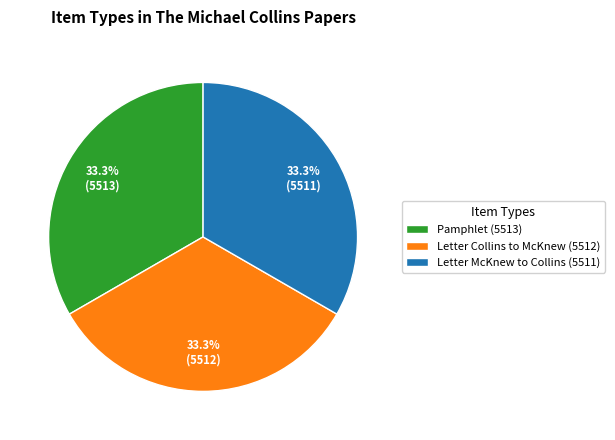

Is Letter Collins to McKnew (5512) the majority of the pie?

No